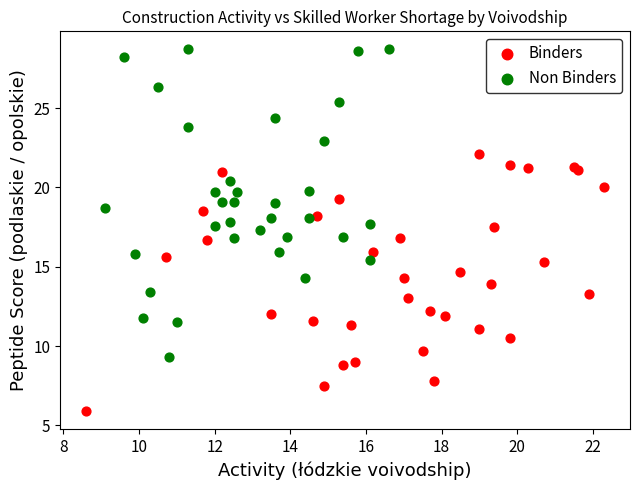

Which series reaches the minimum Y coordinate?

Binders